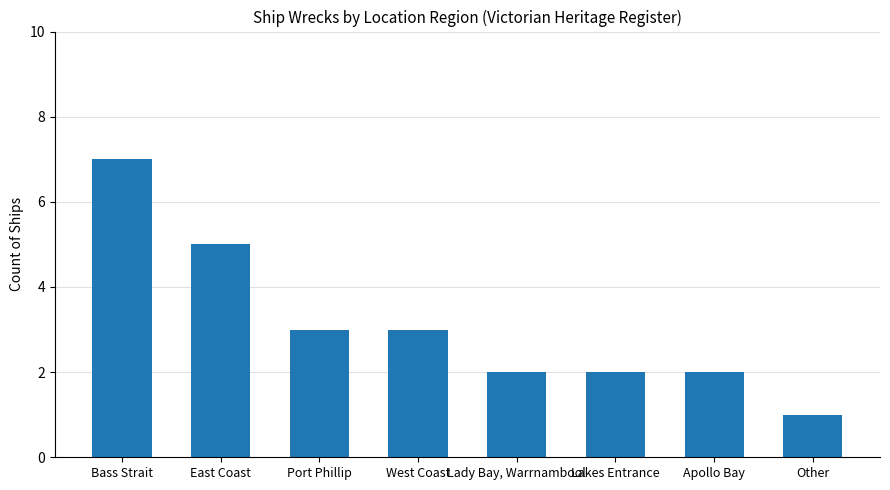

Between Apollo Bay and Bass Strait, which is larger?

Bass Strait